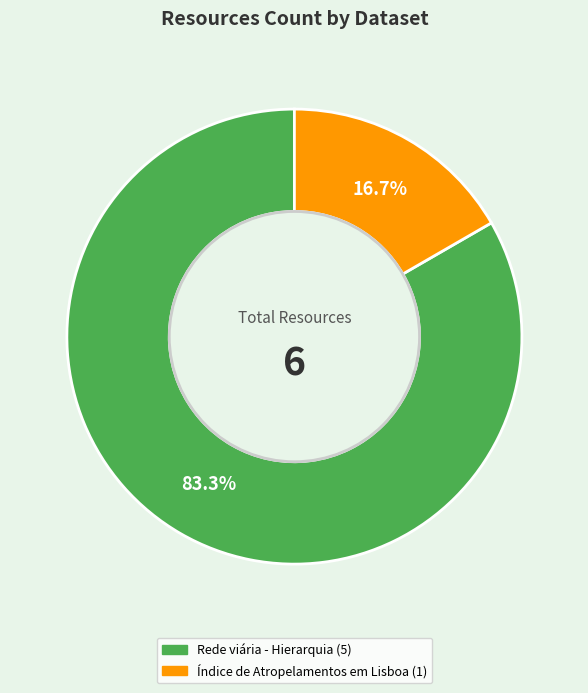

To the nearest percent, what percentage of the pie is Rede viária - Hierarquia?

83%